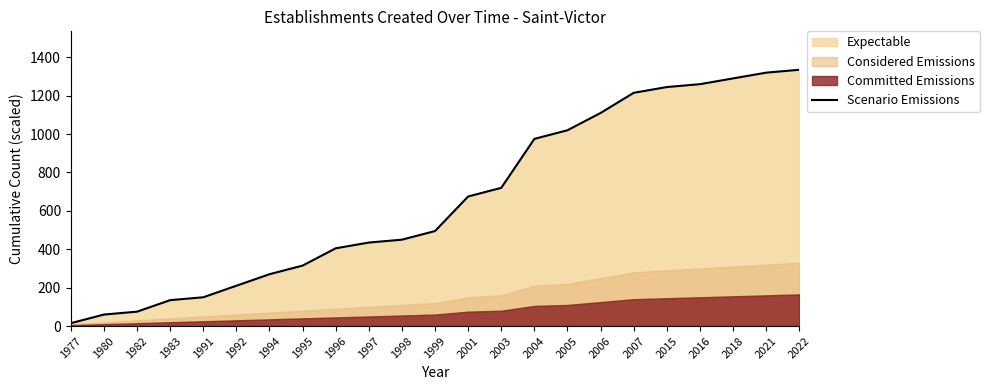

Rank the categories by value from highest to lowest.

2022, 2021, 2018, 2016, 2015, 2007, 2006, 2005, 2004, 2003, 2001, 1999, 1998, 1997, 1996, 1995, 1994, 1992, 1991, 1983, 1982, 1980, 1977